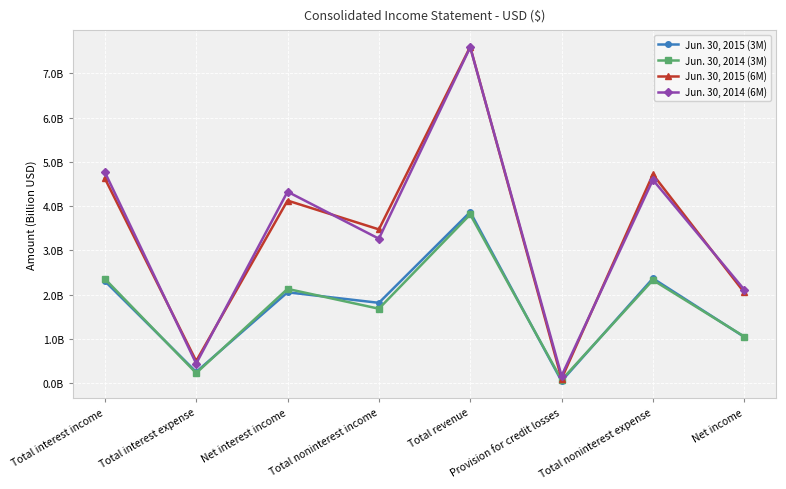

What are all the series names shown in the legend?

Jun. 30, 2015 (3M), Jun. 30, 2014 (3M), Jun. 30, 2015 (6M), Jun. 30, 2014 (6M)